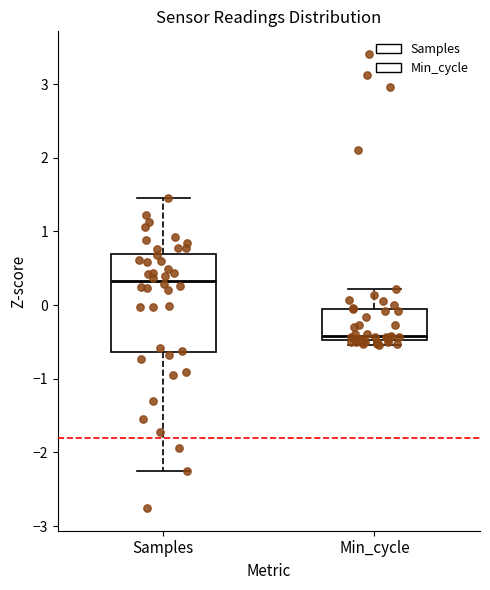

Reading left to right, read every box against the y-axis: the position of its median line, the range the box covers, and the ends of its whiskers. The values are not printed on the chart, so give them approximately, as read against the axis.

Samples: median 0.3, box -0.6 to 0.7, whiskers -2.3 to 1.5
Min_cycle: median -0.4, box -0.5 to 0.0, whiskers -0.5 (just below the box's lower edge) to 0.2